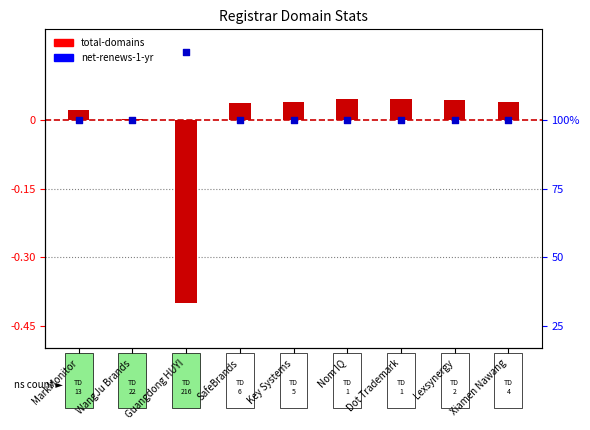

Which series has the largest total across all categories?

net-renews-1-yr